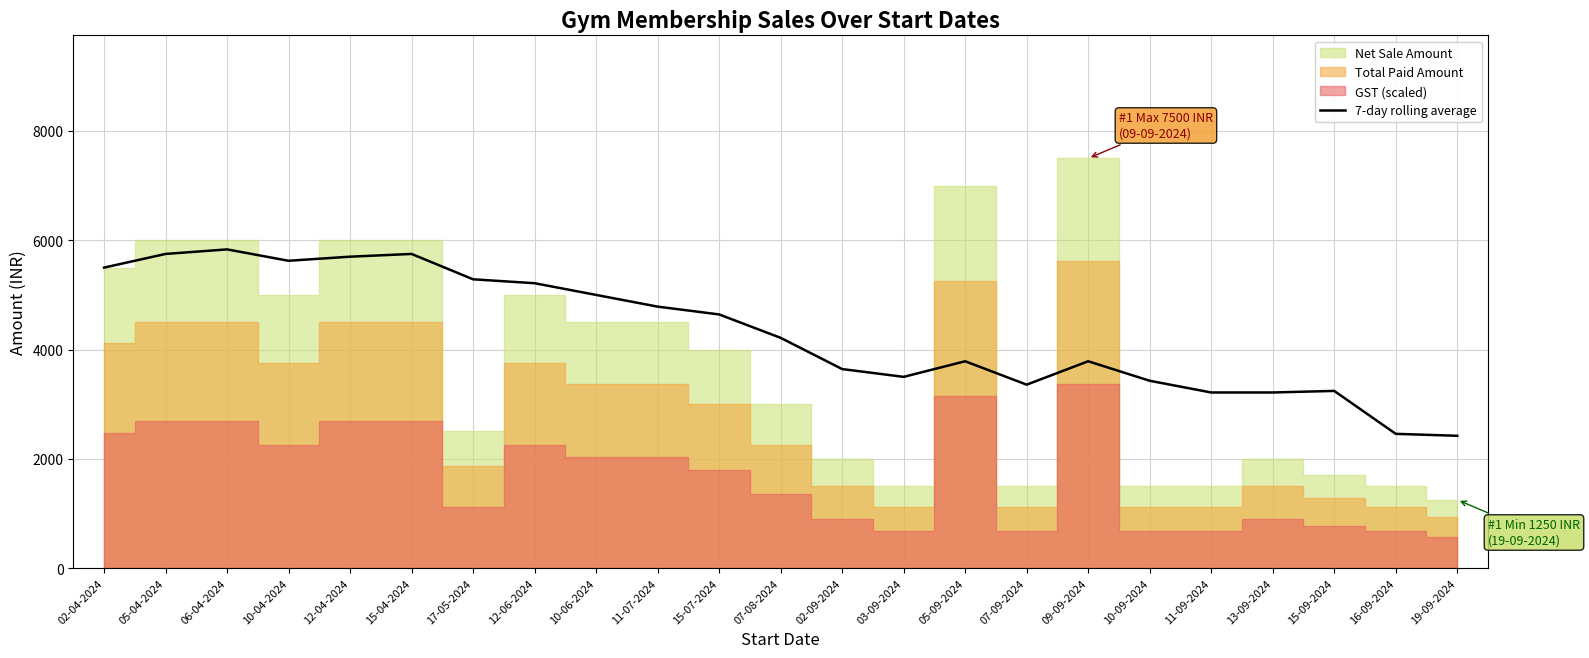

The 7-day rolling average series shows 4214.3 at 07-08-2024. True or false?

True